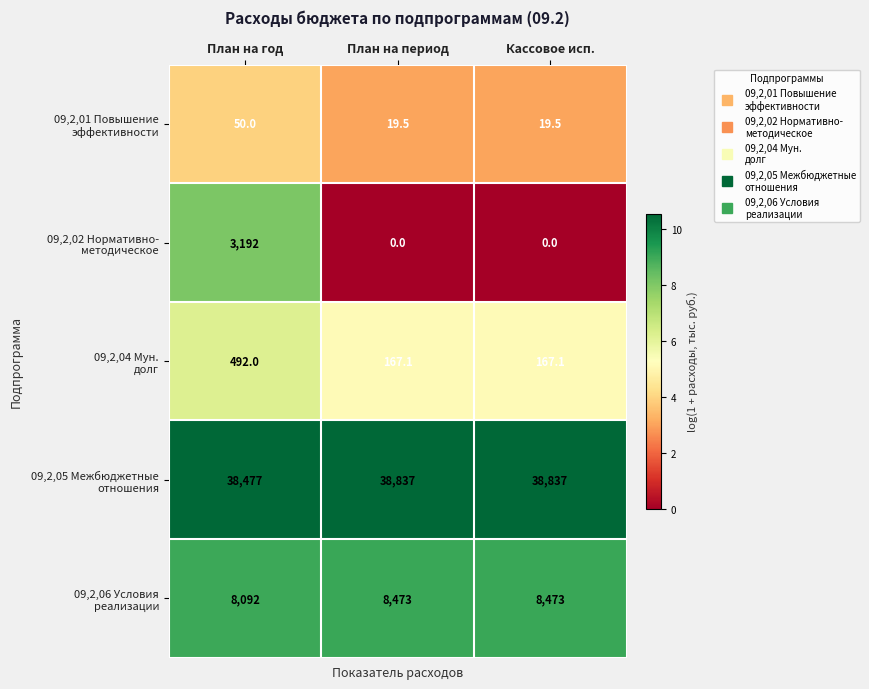

What is the greatest value displayed?

38837.0